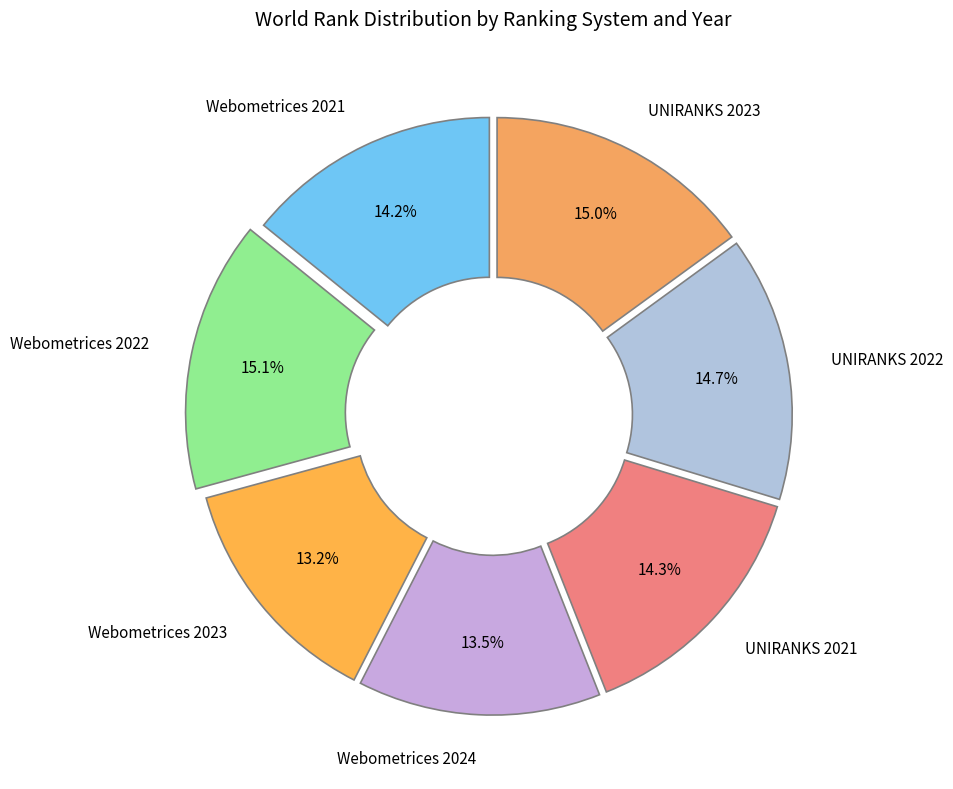

Approximately how many times larger is the value at Webometrices 2023 compared to UNIRANKS 2022?

0.9